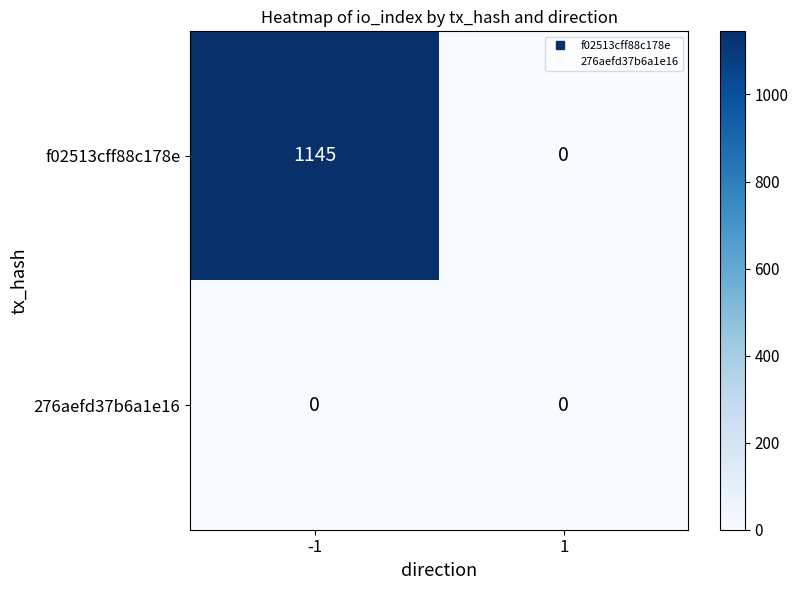

List the series in order of their peak value, highest first.

f02513cff88c178e, 276aefd37b6a1e16